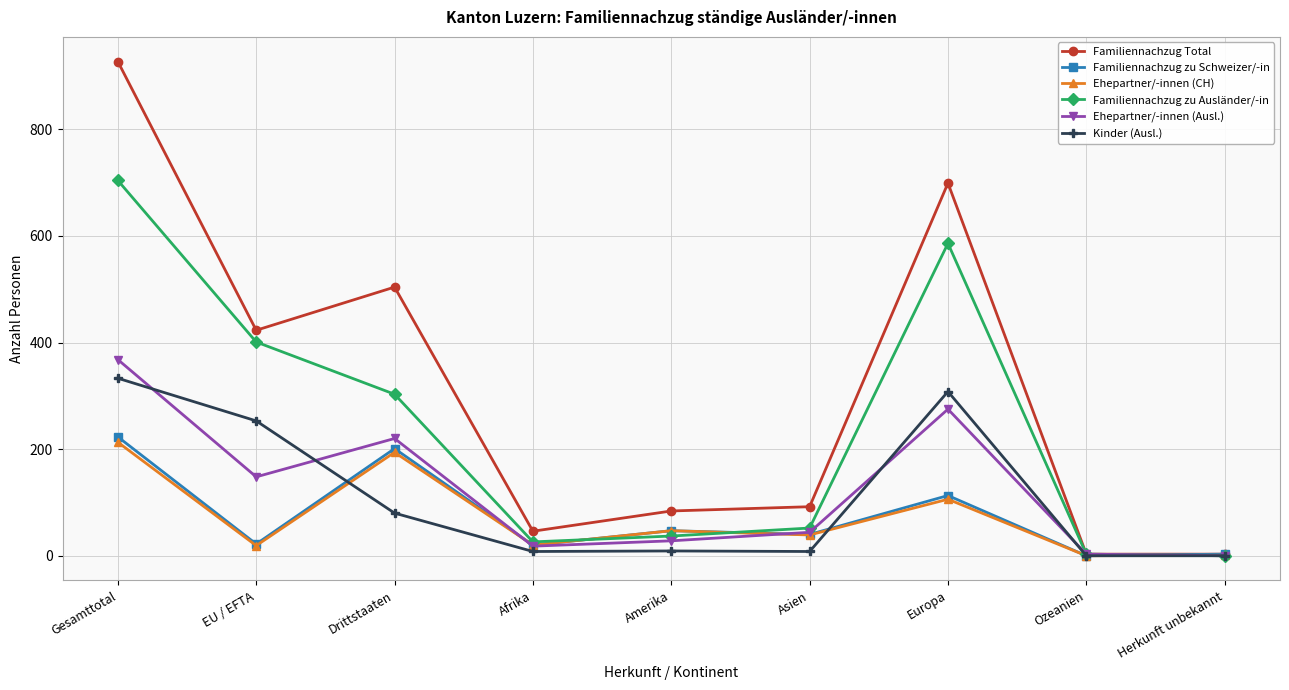

Which series has the widest spread of values?

Familiennachzug Total